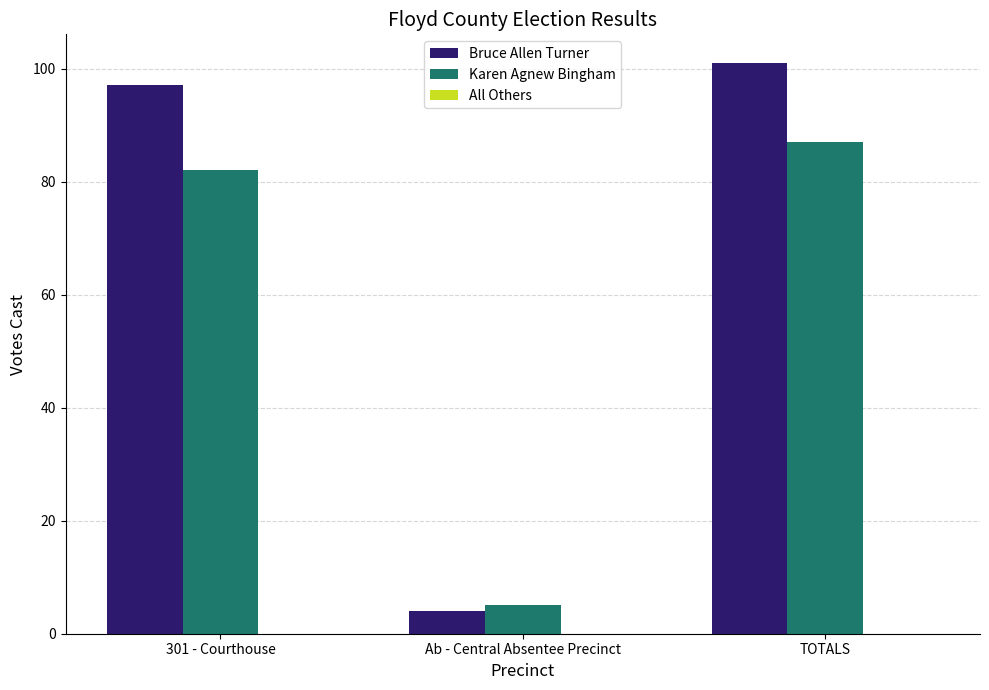

Which series has the largest total across all categories?

Bruce Allen Turner